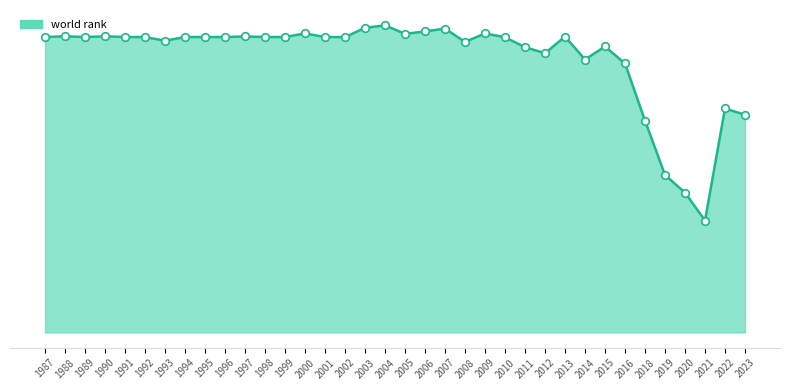

What is the ratio of the value at 2008 to the value at 2015?

1.0